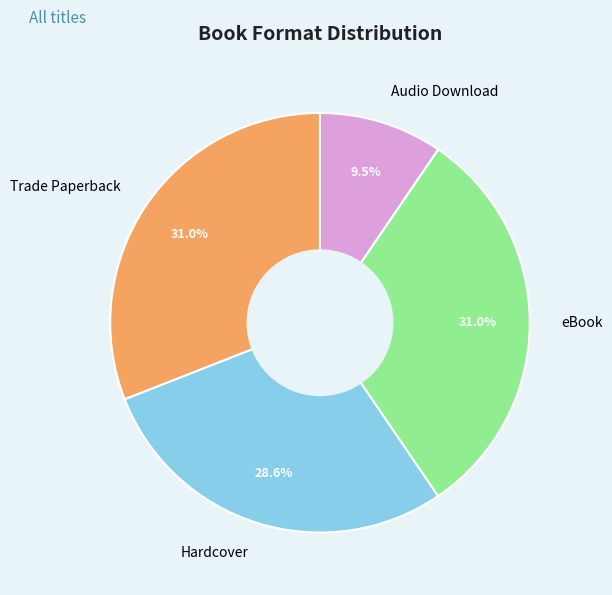

What is the total percentage of eBook and Hardcover?

59.5%